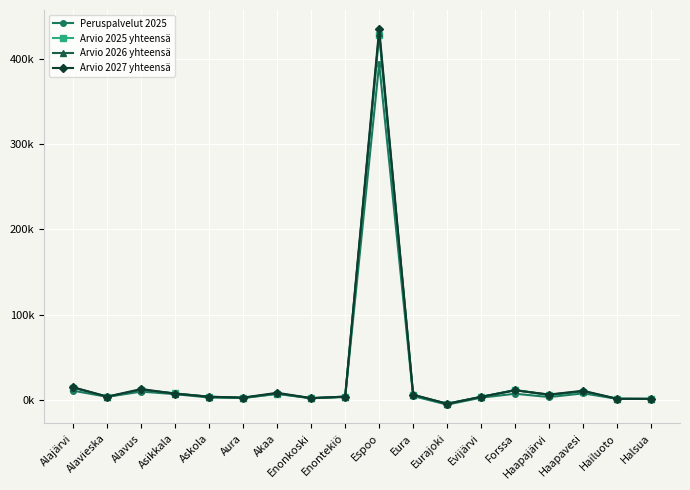

What is the label of the 18th point from the left?

Halsua